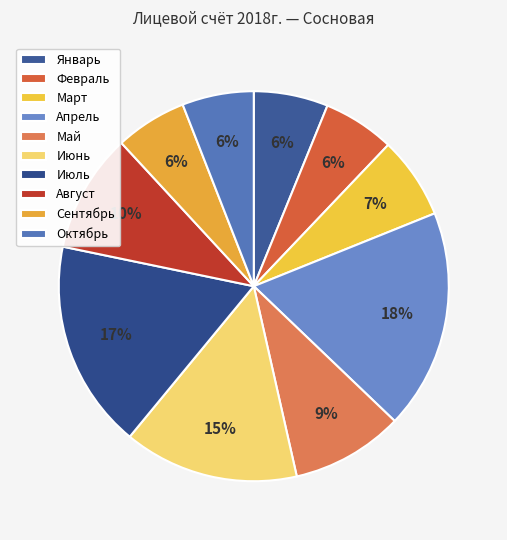

To the nearest percent, what portion does Октябрь represent?

6%